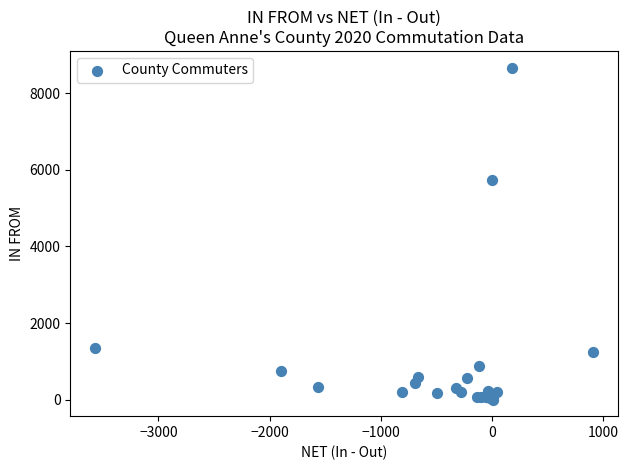

What Y value in the scatter plot is closest to 4337?

5738